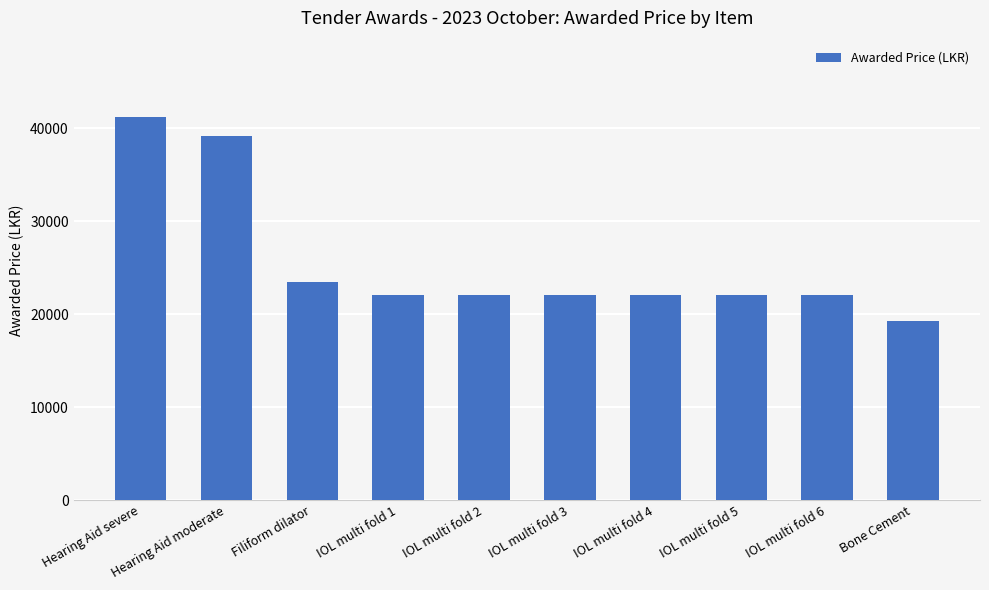

How many series are shown in this chart?

1